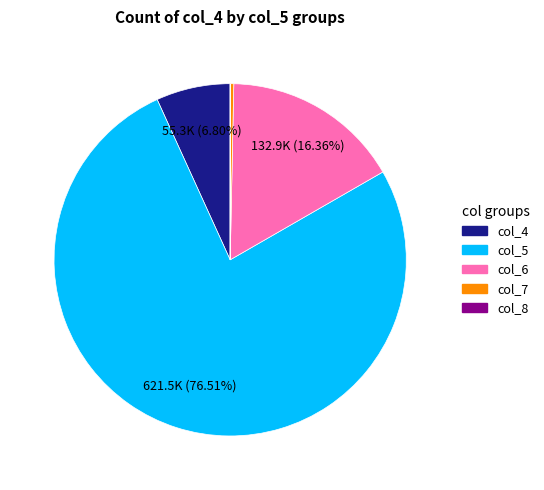

Which has a higher value, col_6 or col_7?

col_6